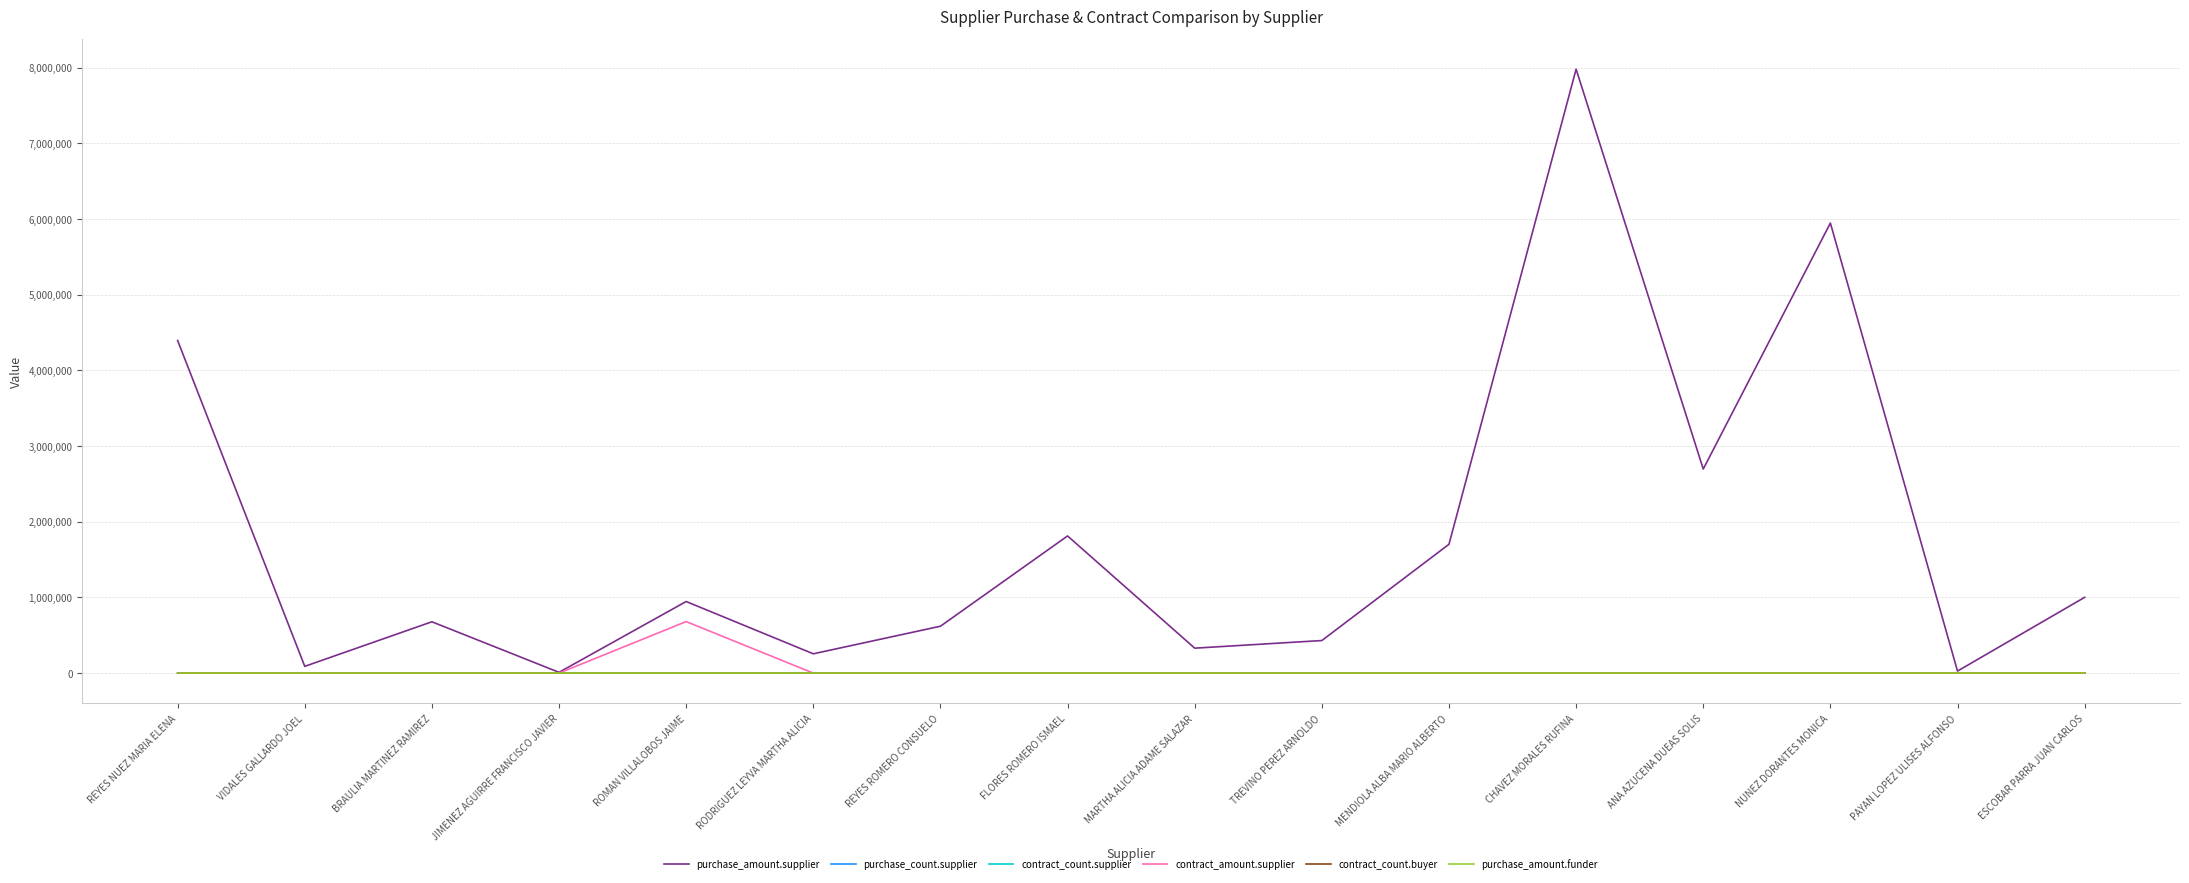

The value of contract_amount.supplier at MENDIOLA ALBA MARIO ALBERTO is 0.0. True or false?

True